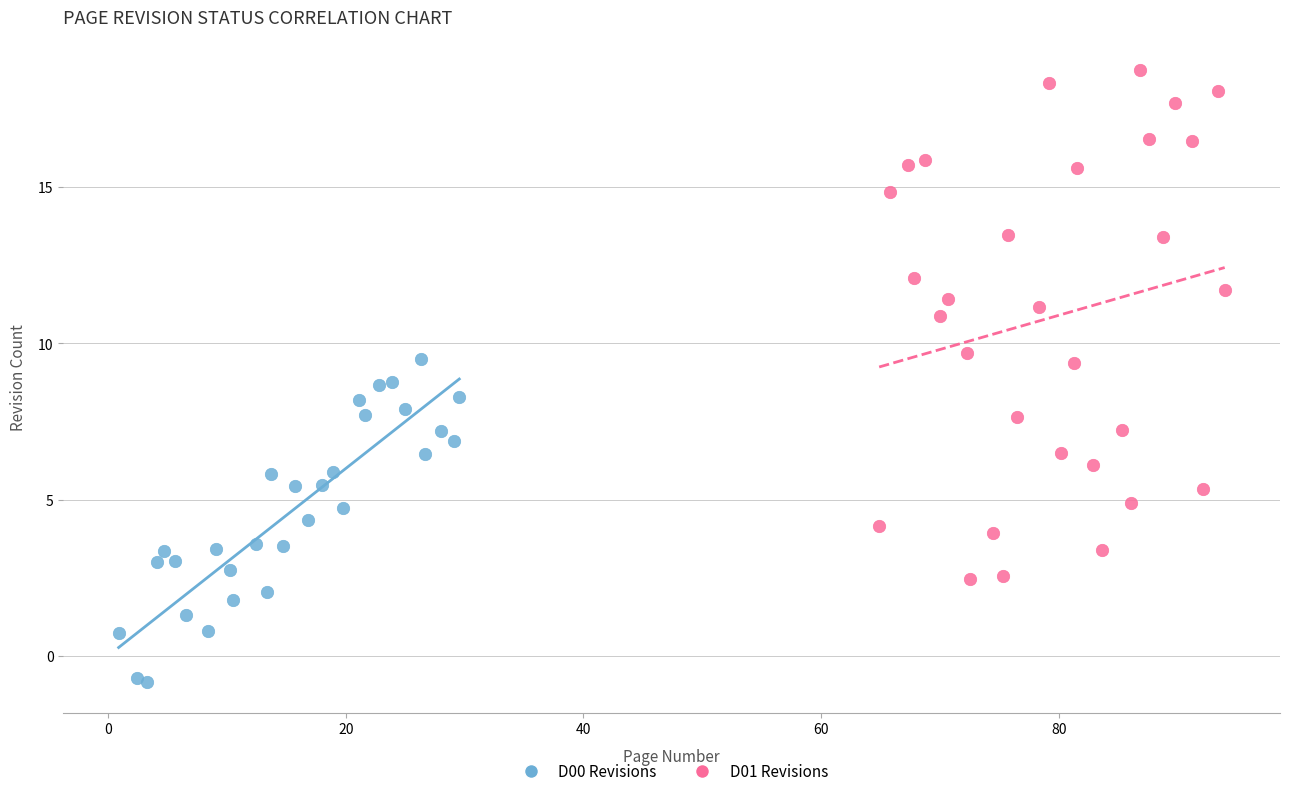

What are all the series names shown in the legend?

D00 Revisions, D01 Revisions